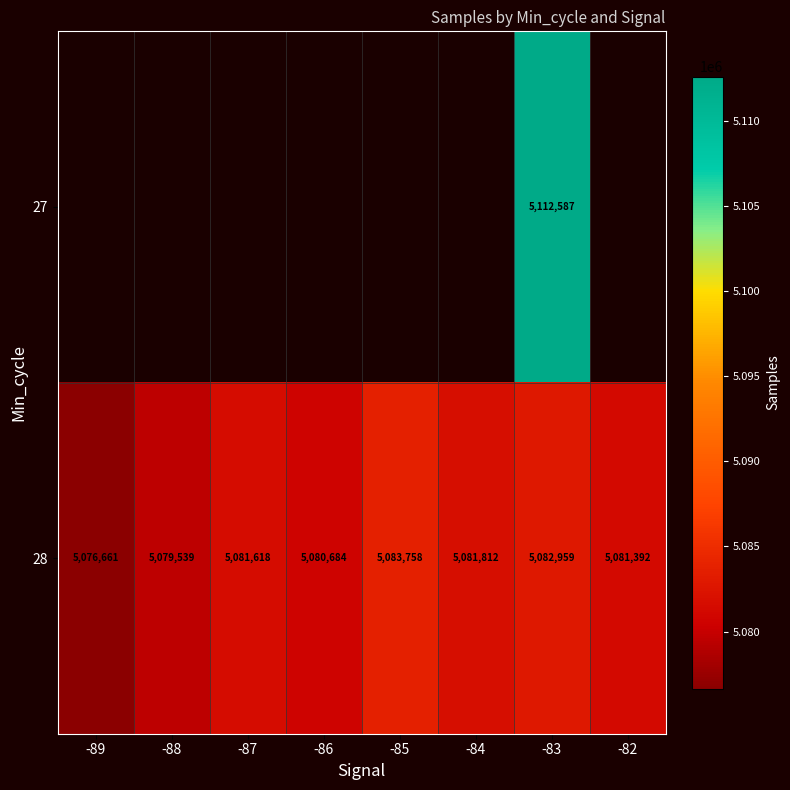

At which label does 28 reach its peak?

-85